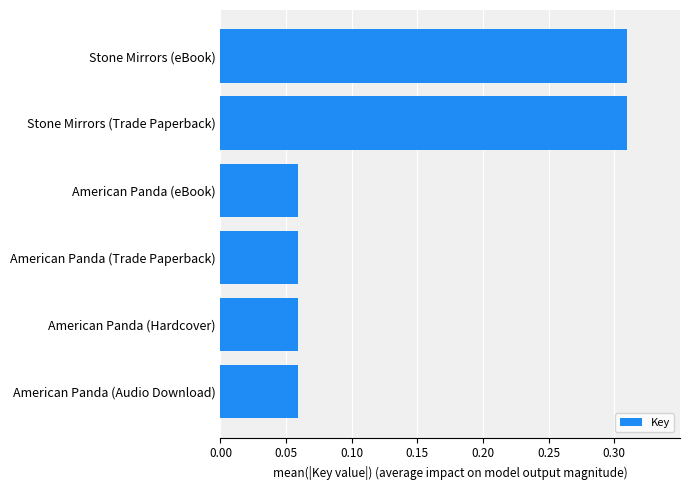

What is the sum of all values?

0.9